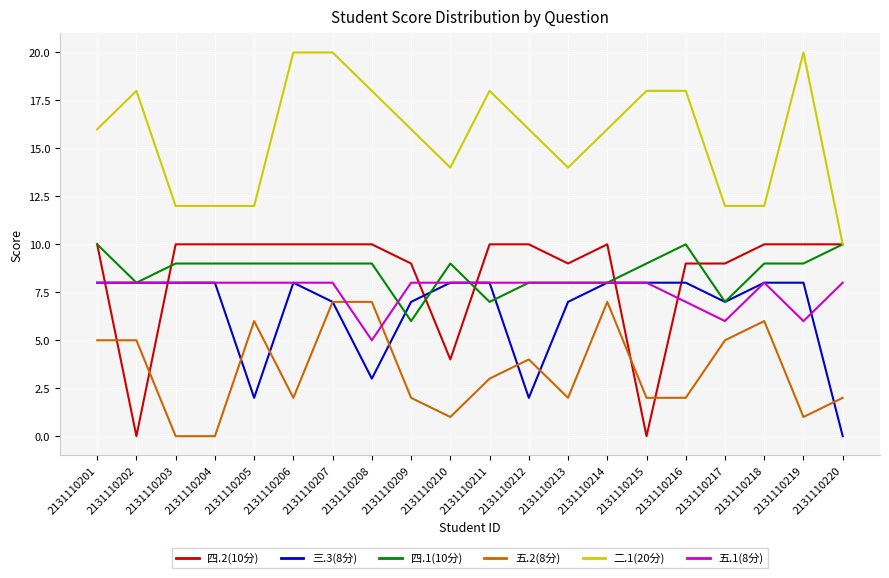

Reading left to right, extract all data points from this chart.

四.2(10分): 10	0	10	10	10	10	10	10	9	4	10	10	9	10	0	9	9	10	10	10
三.3(8分): 8	8	8	8	2	8	7	3	7	8	8	2	7	8	8	8	7	8	8	0
四.1(10分): 10	8	9	9	9	9	9	9	6	9	7	8	8	8	9	10	7	9	9	10
五.2(8分): 5	5	0	0	6	2	7	7	2	1	3	4	2	7	2	2	5	6	1	2
二.1(20分): 16	18	12	12	12	20	20	18	16	14	18	16	14	16	18	18	12	12	20	10
五.1(8分): 8	8	8	8	8	8	8	5	8	8	8	8	8	8	8	7	6	8	6	8